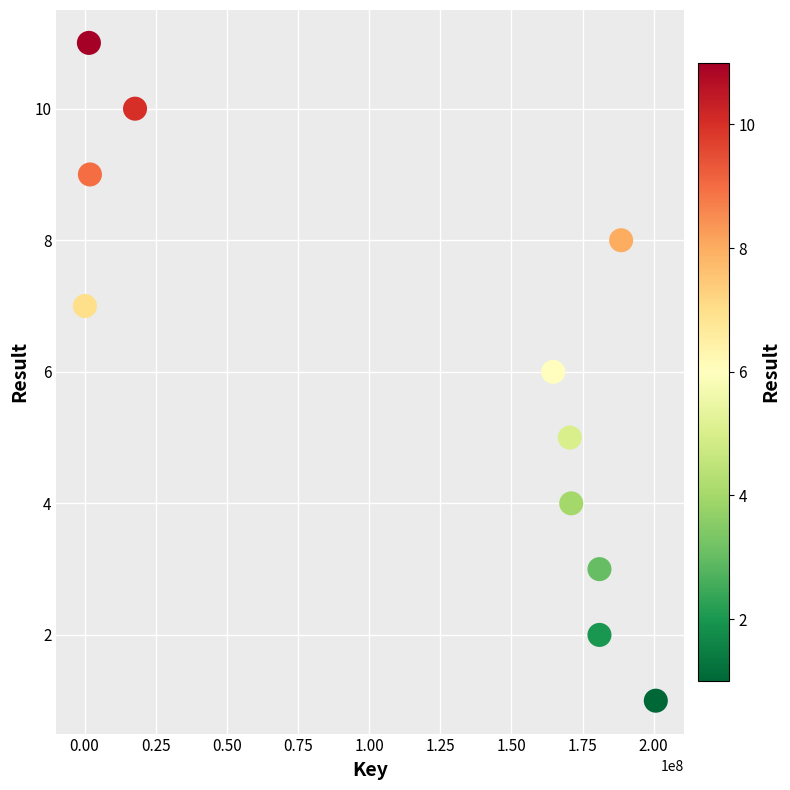

What is the range of Y values (max minus min)?

10